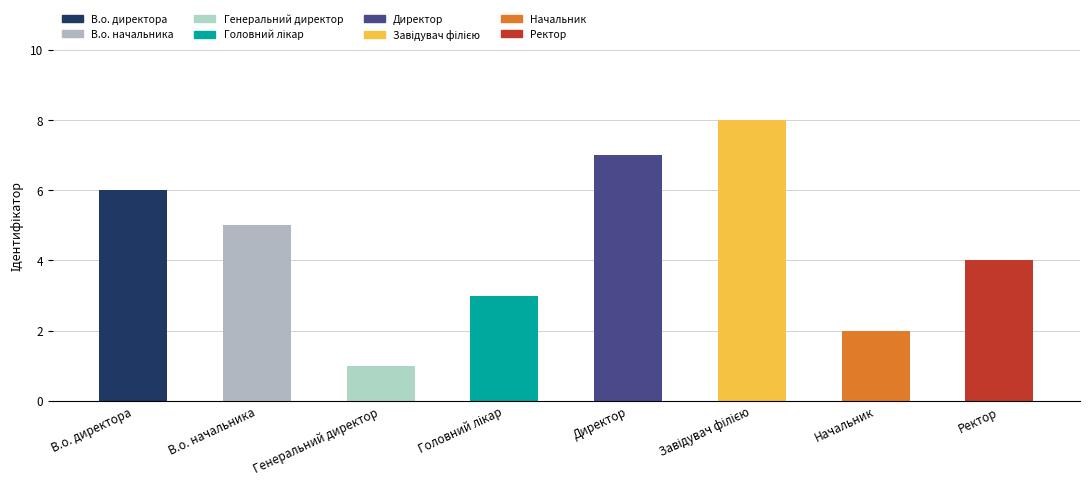

True or false: the data shows 1 at Генеральний директор.

True